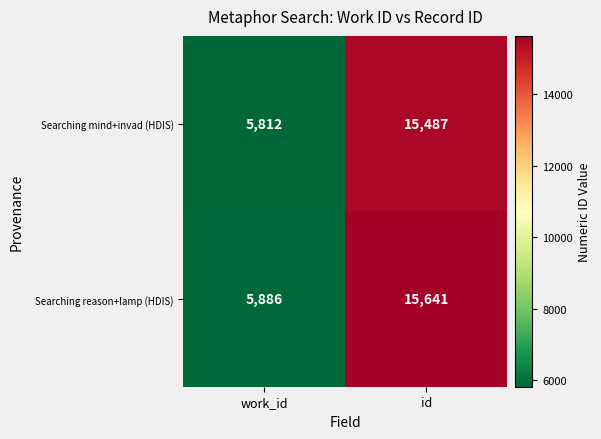

What is the approximate value of Searching mind+invad (HDIS) at work_id?

5812